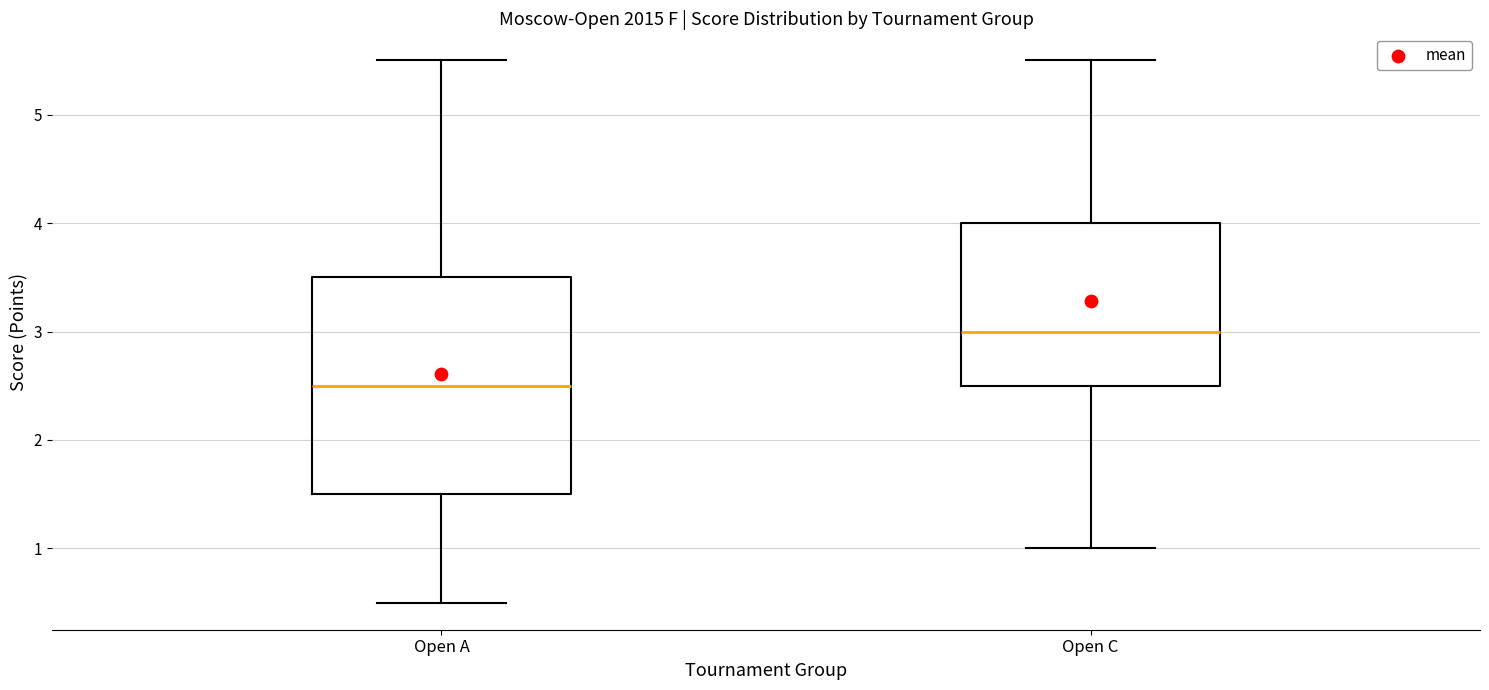

Where does the lower whisker of the box for Open C end on the y-axis? The values are not printed on the chart, so give them approximately, as read against the axis.

1.0